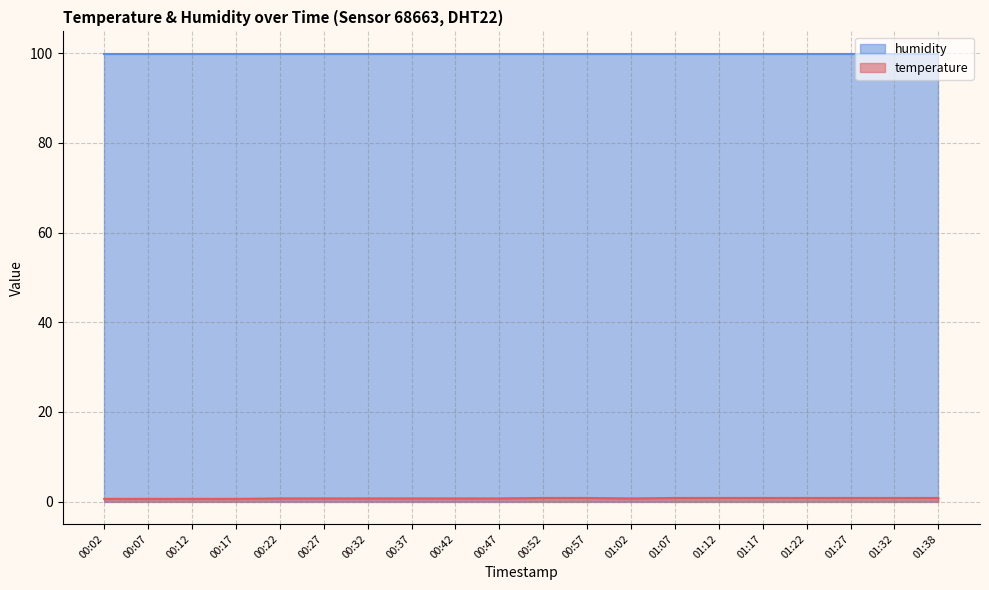

Does the chart have visible grid lines?

Yes